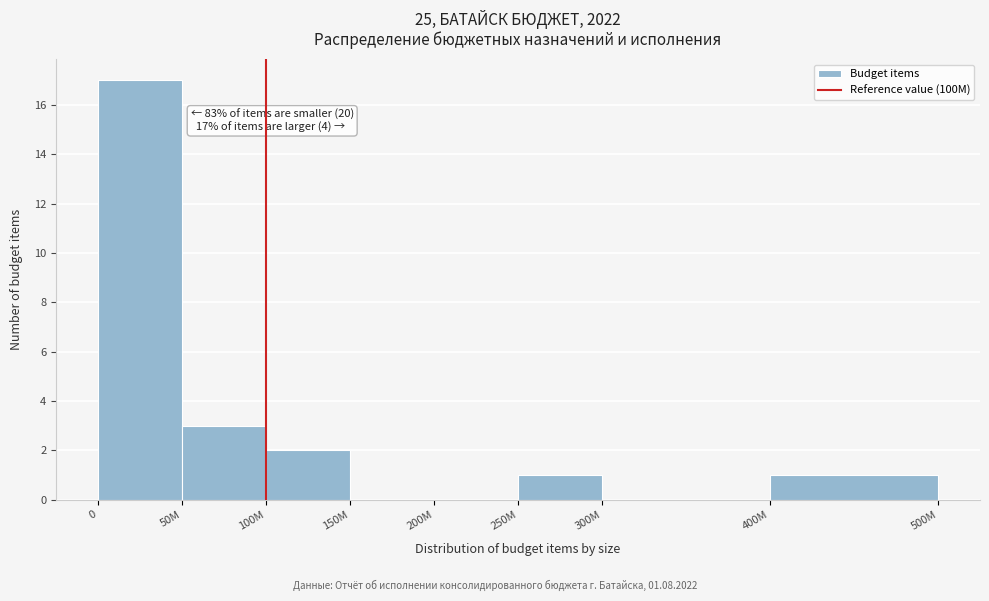

Reading left to right, list all the values displayed in this chart.

0=17	50M=3	100M=2	150M=0	200M=0	250M=1	300M=0	400M=1